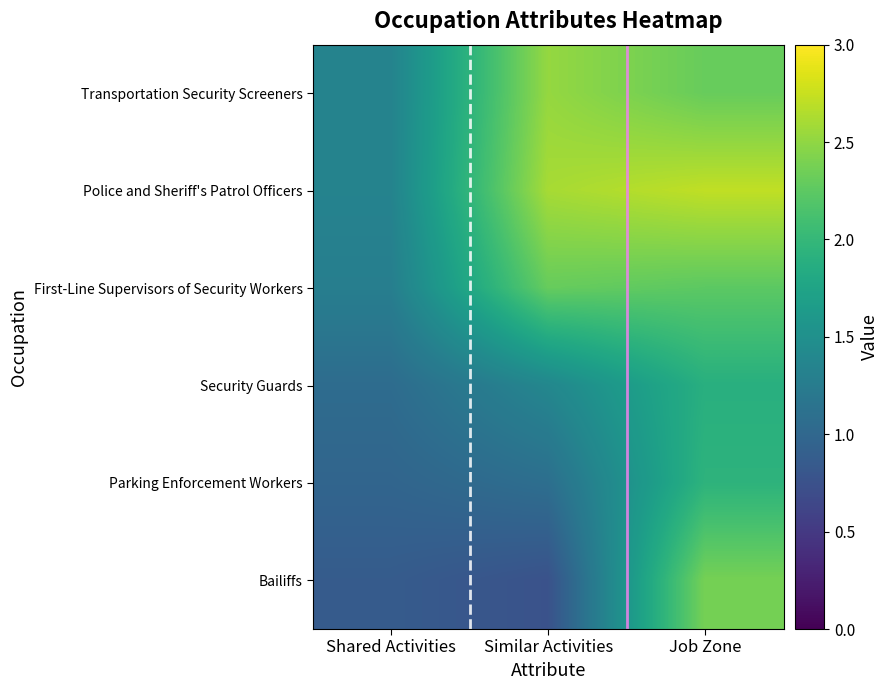

Which has a higher value, Similar Activities or Job Zone?

Similar Activities